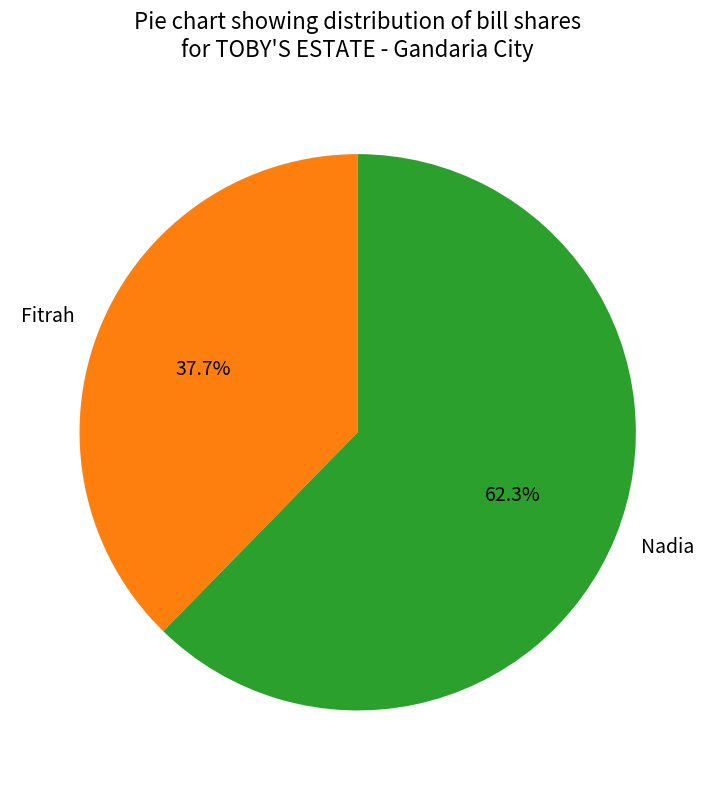

Approximately how many times larger is the value at Nadia compared to Fitrah?

1.7